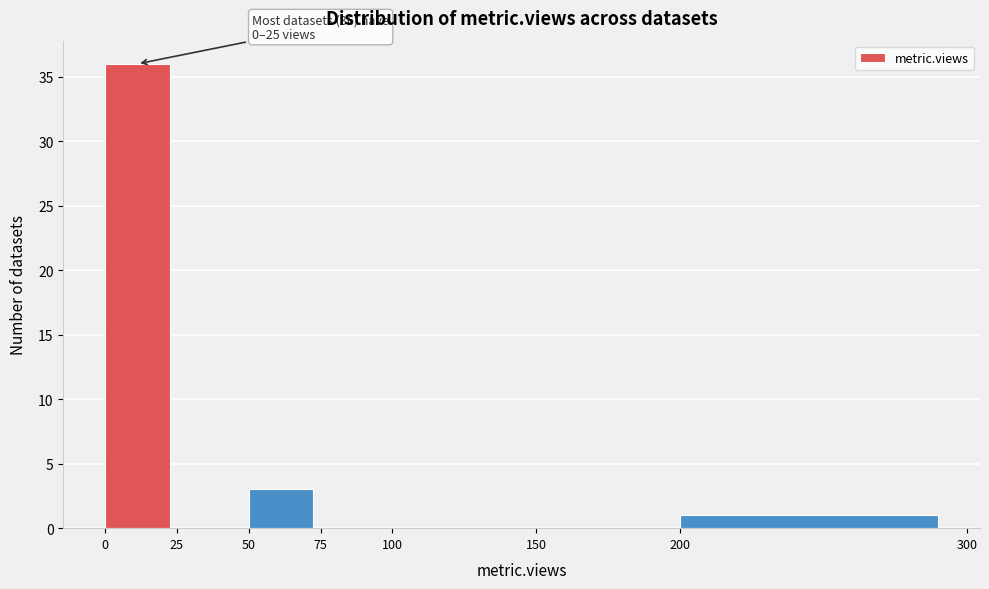

Over which range of the x-axis is the bar tallest?

0 to 25